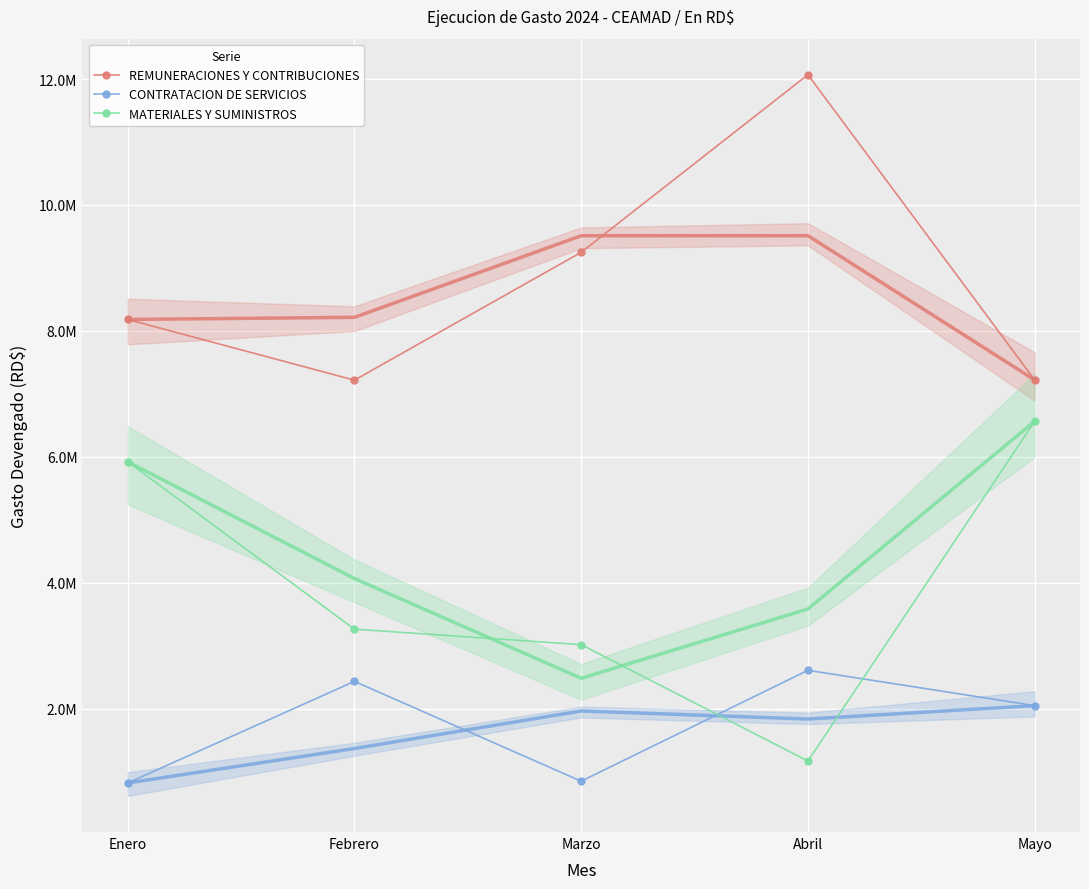

Reading left to right, transcribe all the data shown in this chart.

REMUNERACIONES Y CONTRIBUCIONES (trend): 8181125.4	8215133.6	9510997.2	9512282.9	7220639.2
REMUNERACIONES Y CONTRIBUCIONES: 8181125.4	7216782.2	9247493.2	12068716.2	7220639.2
CONTRATACION DE SERVICIOS (trend): 818077.9	1365334.1	1962062.0	1833663.1	2046570.3
CONTRATACION DE SERVICIOS: 818077.9	2431766.9	846157.6	2608261.5	2046570.3
MATERIALES Y SUMINISTROS (trend): 5921040.2	4066093.9	2481254.6	3581712.6	6563027.0
MATERIALES Y SUMINISTROS: 5921040.2	3261653.2	3015588.2	1166522.5	6563027.0